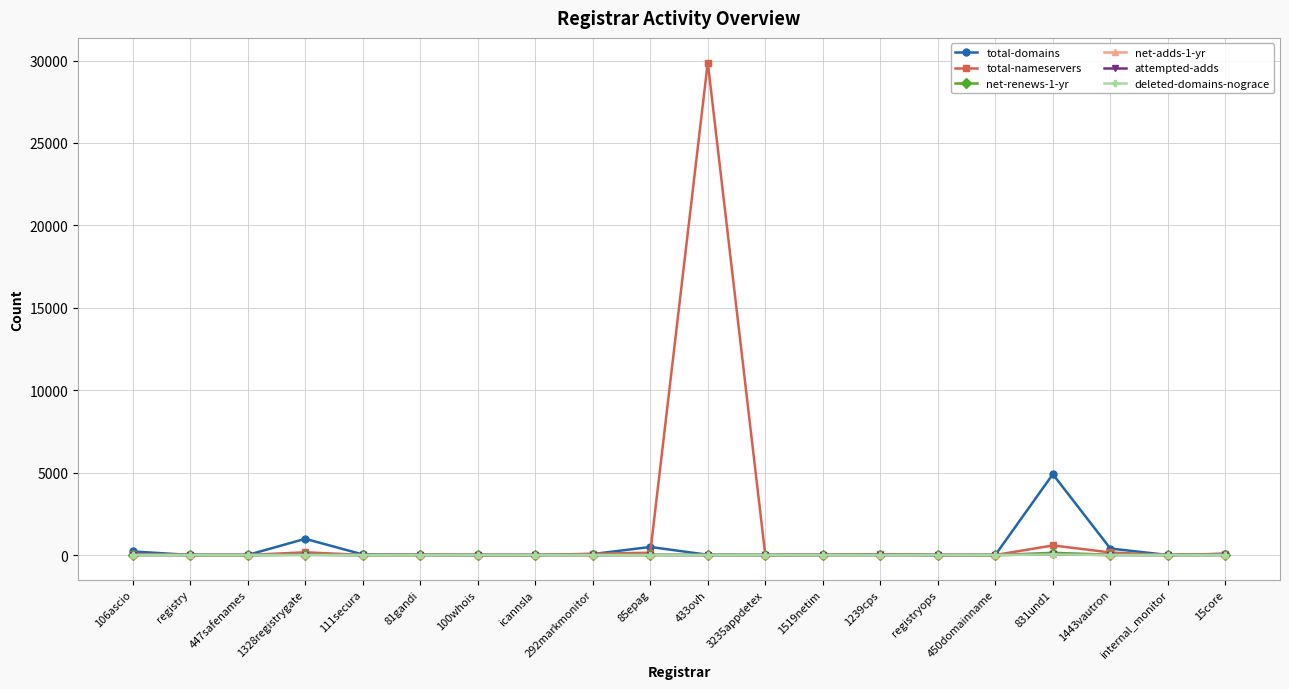

What is the label of the 20th point from the left?

15core